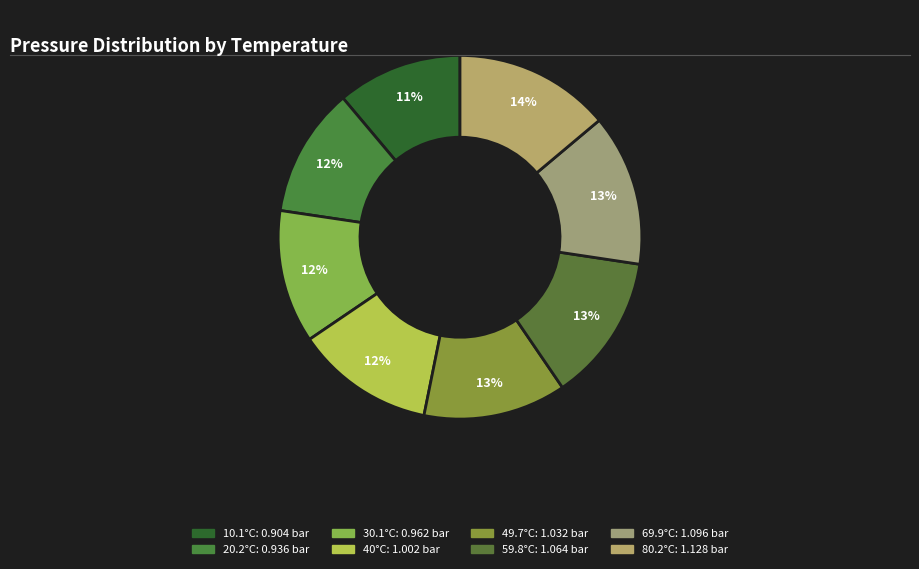

What percentage is the 80.2°C slice, to the nearest percent?

14%